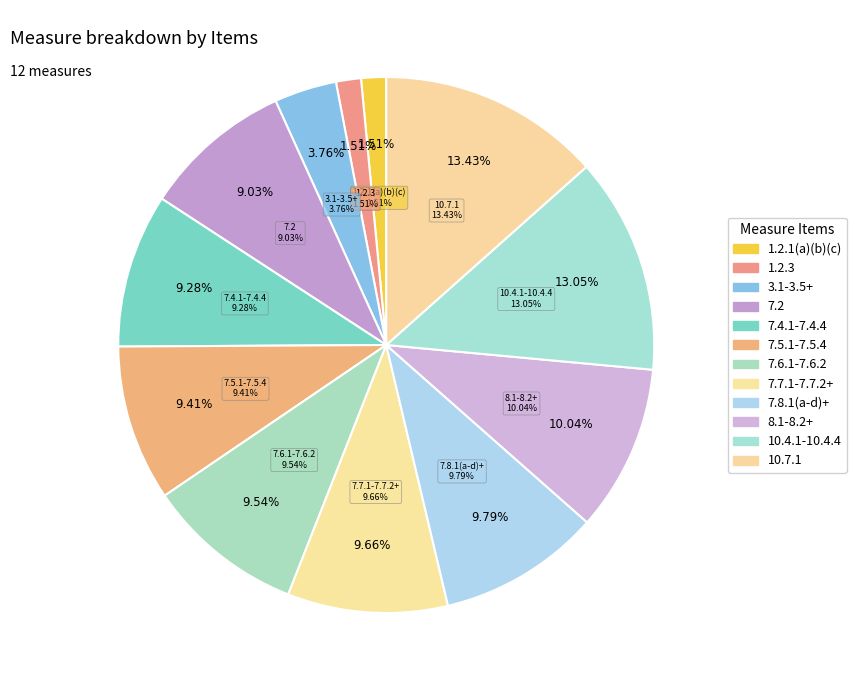

Which category has the smallest portion of the pie?

1.2.1(a)(b)(c)